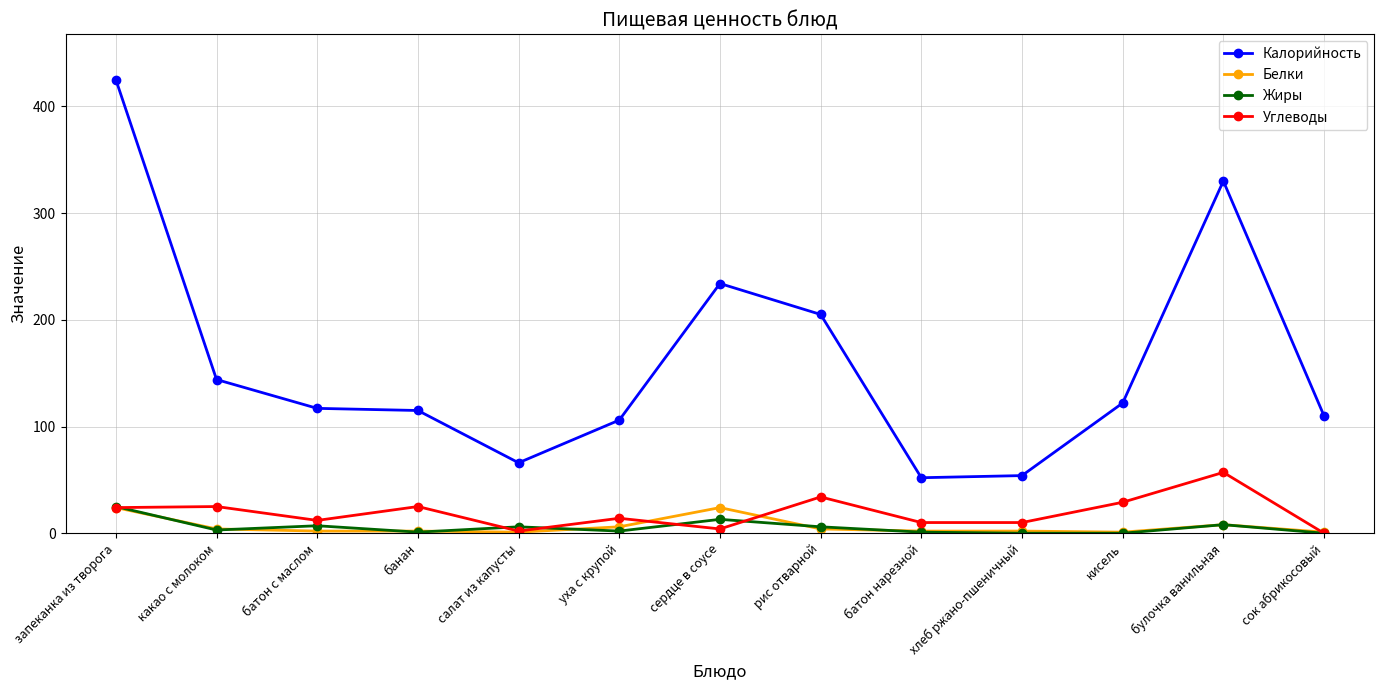

Where is the first local minimum for Углеводы?

батон с маслом